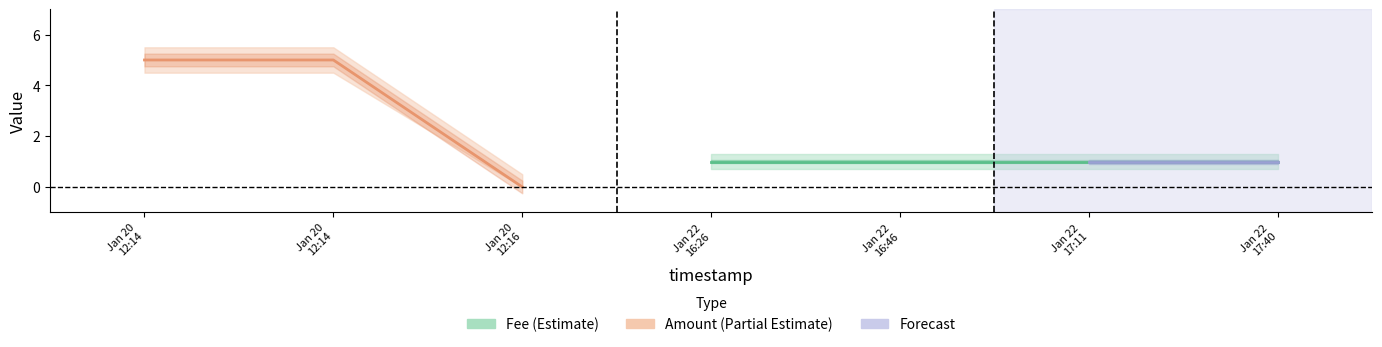

True or false: Amount_upper has more than 0 interior local peaks.

False